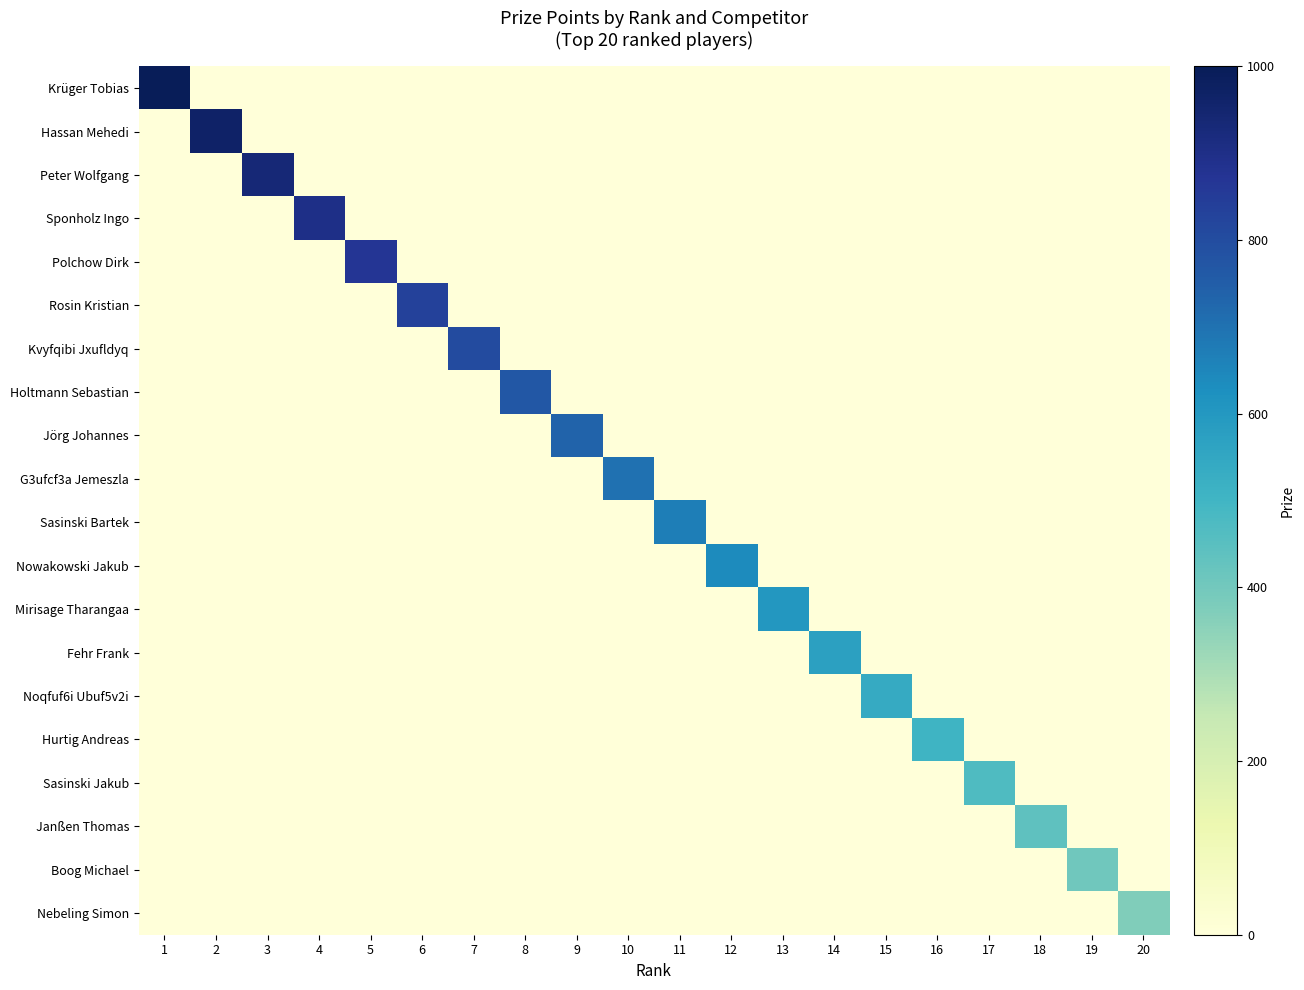

At how many categories does at least one series exceed 913?

3